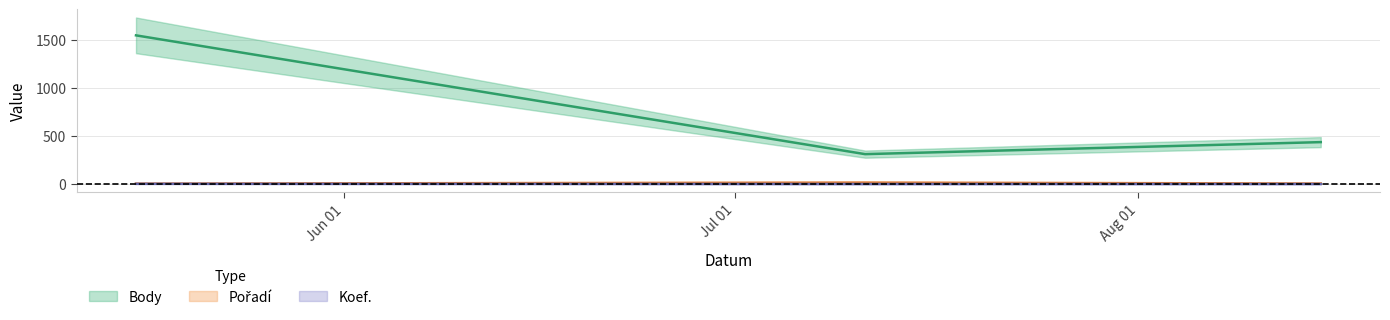

Which label corresponds to the largest value in the chart?

2009-05-16